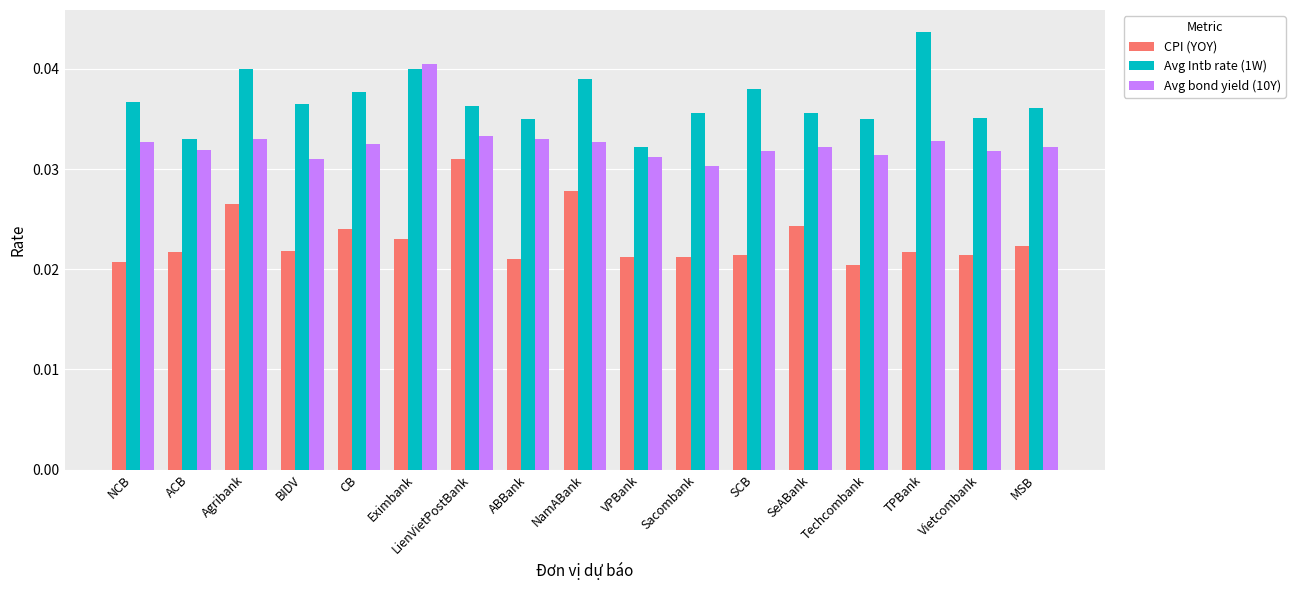

What is the label of the 15th bar from the left?

TPBank